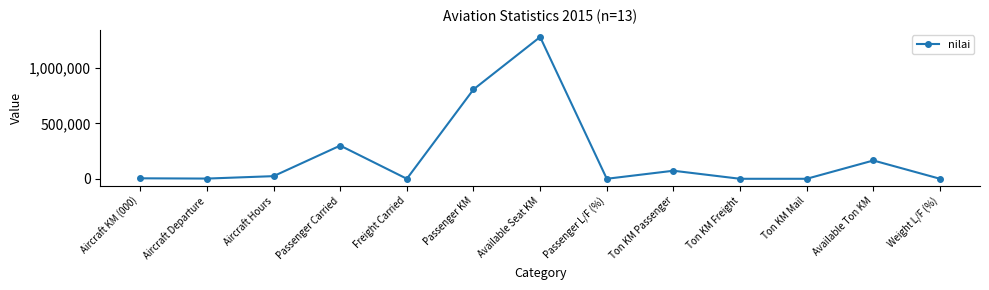

True or false: the data has more than 1 interior local peaks.

True